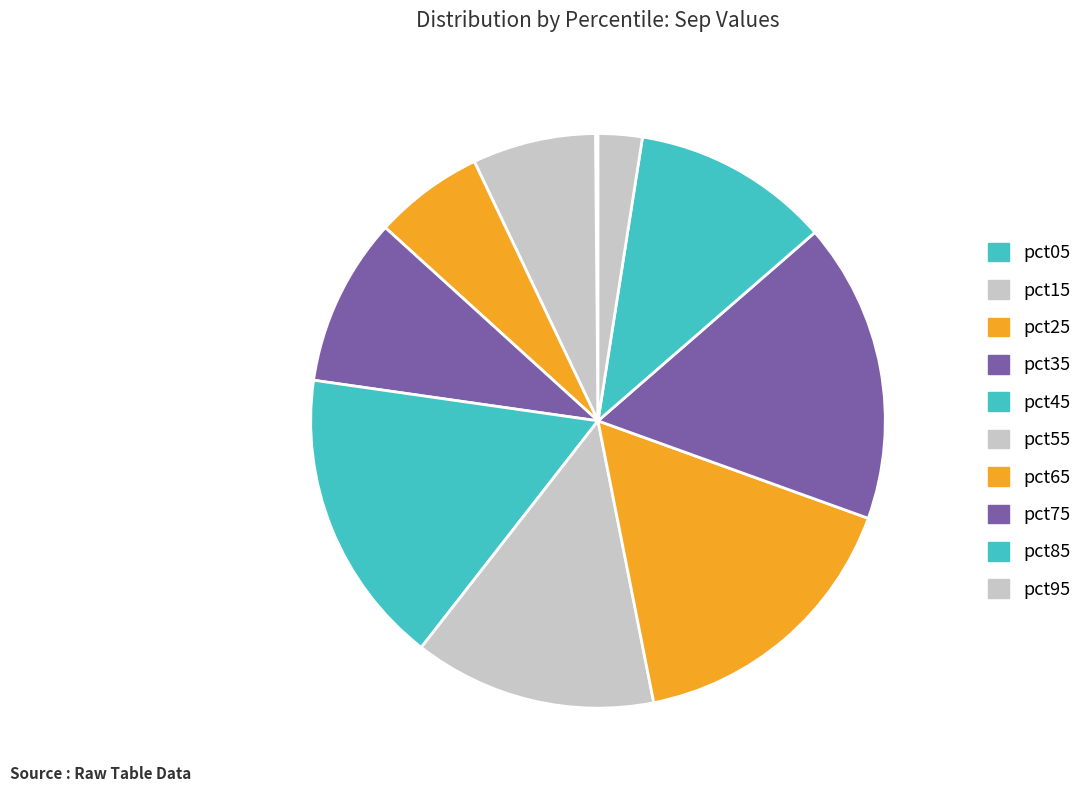

Rank the categories by value from lowest to highest.

pct05, pct95, pct25, pct15, pct35, pct85, pct55, pct65, pct45, pct75